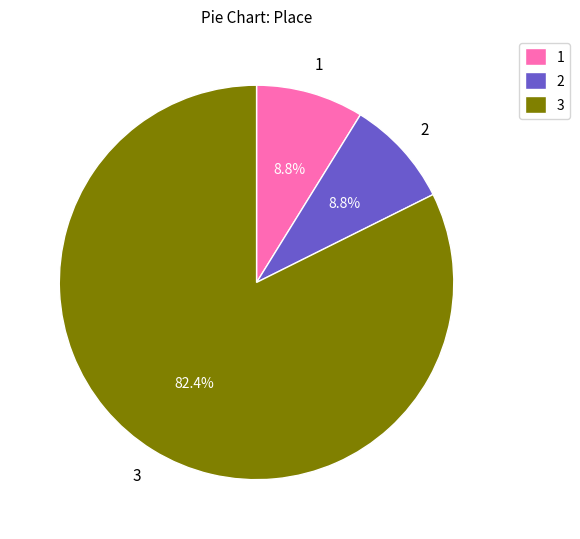

Which has a higher value, 3 or 1?

3